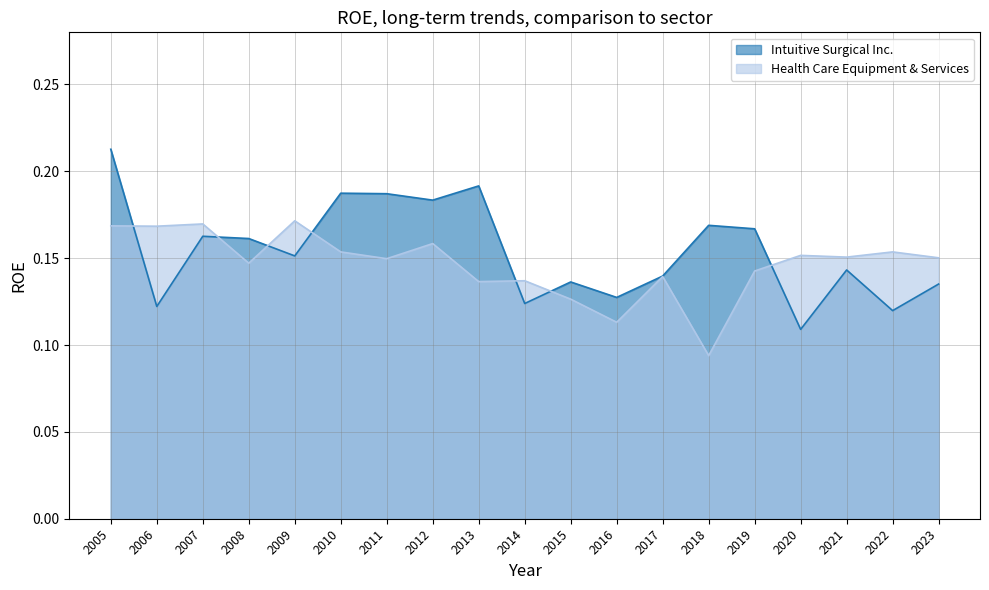

Which series ends up on top after the final intersection of Intuitive Surgical Inc. and Health Care Equipment & Services?

Health Care Equipment & Services